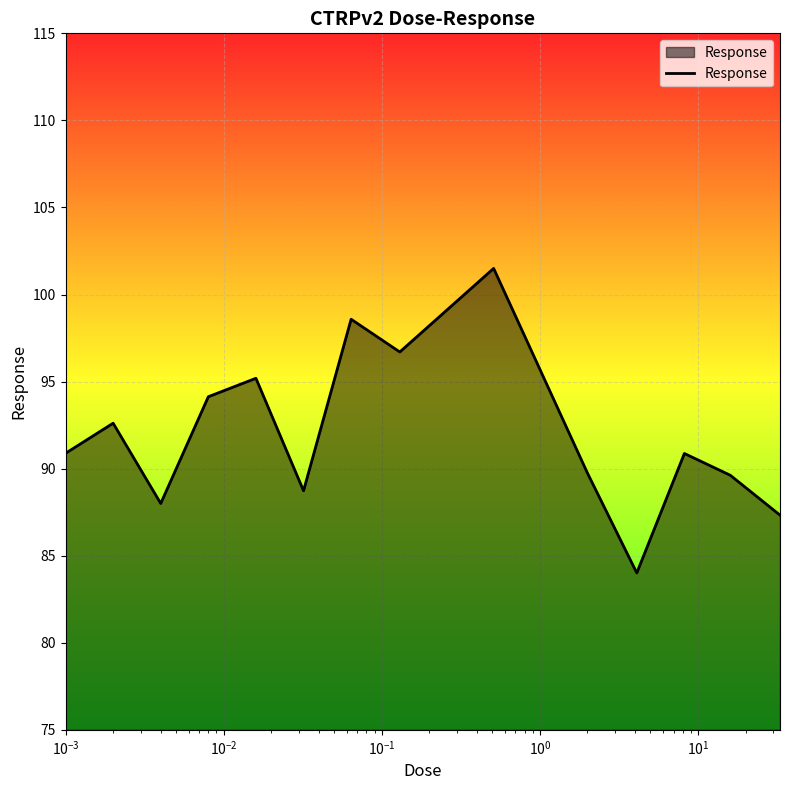

What is the greatest value displayed?

101.5